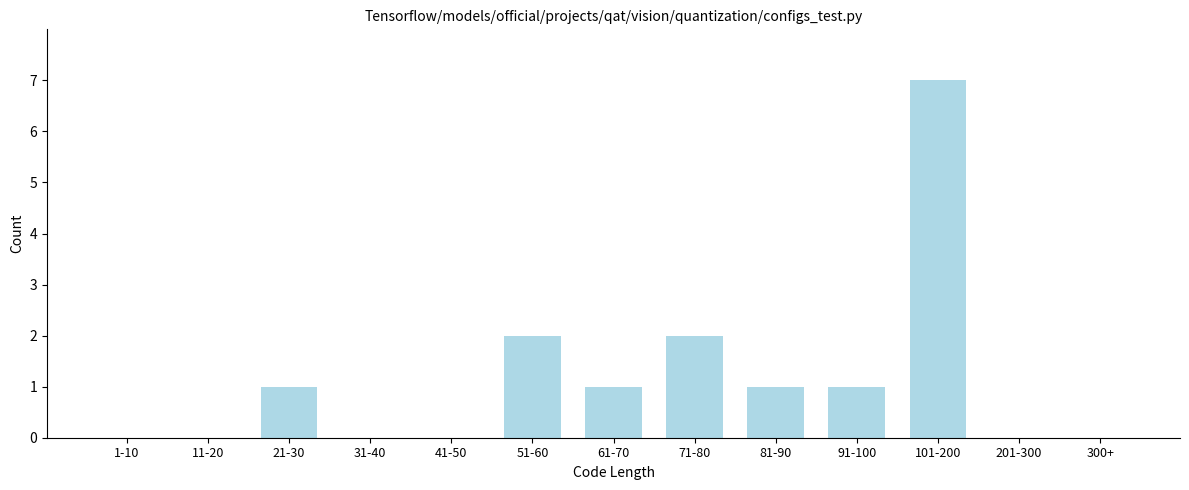

Reading left to right, what are all the values shown in this chart?

1-10=0	11-20=0	21-30=1	31-40=0	41-50=0	51-60=2	61-70=1	71-80=2	81-90=1	91-100=1	101-200=7	201-300=0	300+=0